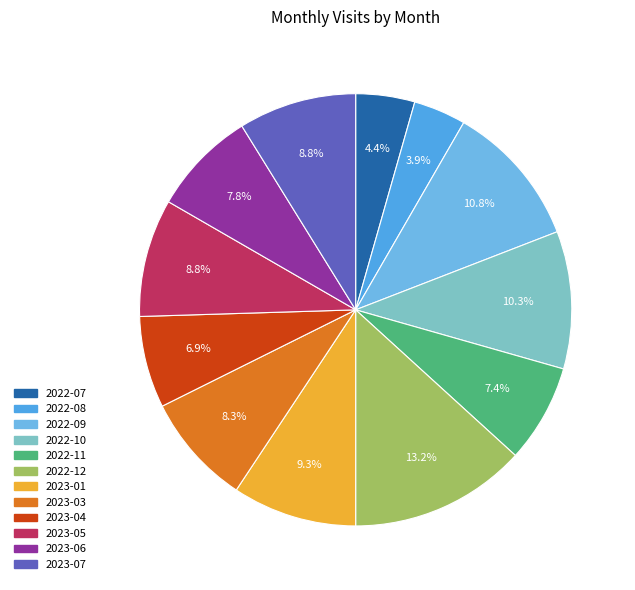

Does any single category account for the majority?

No